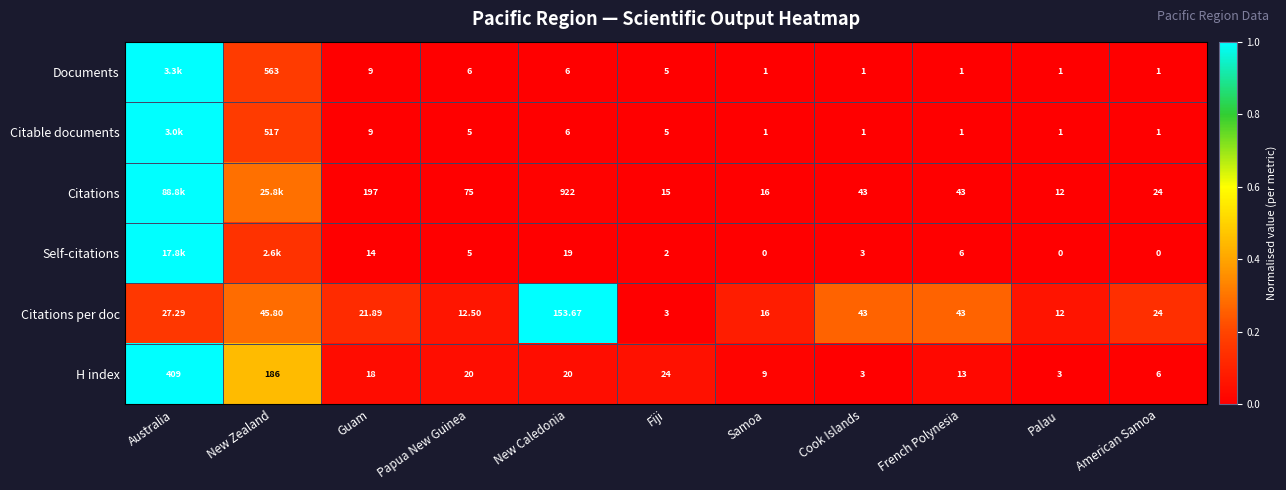

At how many categories does at least one series exceed 0?

11